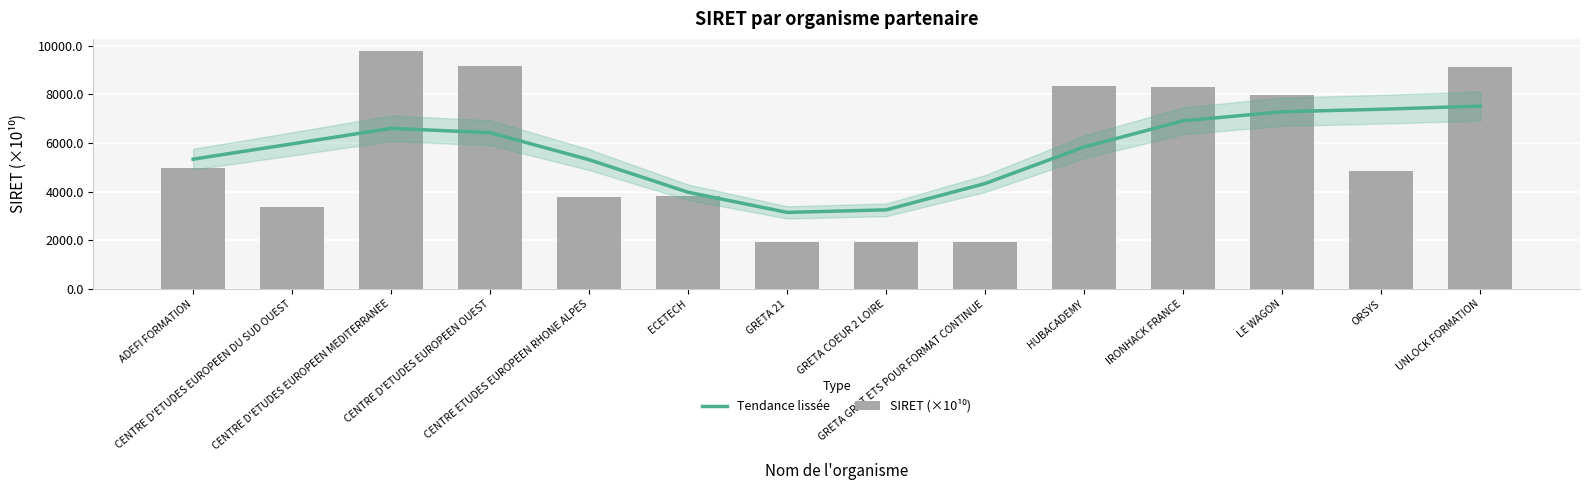

Between CENTRE ETUDES EUROPEEN RHONE ALPES and IRONHACK FRANCE, which series saw the biggest shift?

SIRET (×10¹⁰)